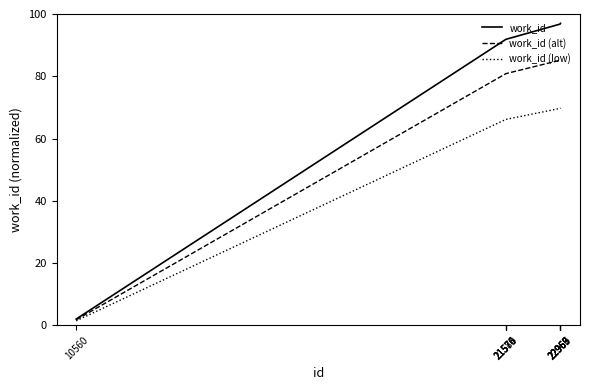

List the series in order of their overall mean, lowest first.

work_id (low), work_id (alt), work_id